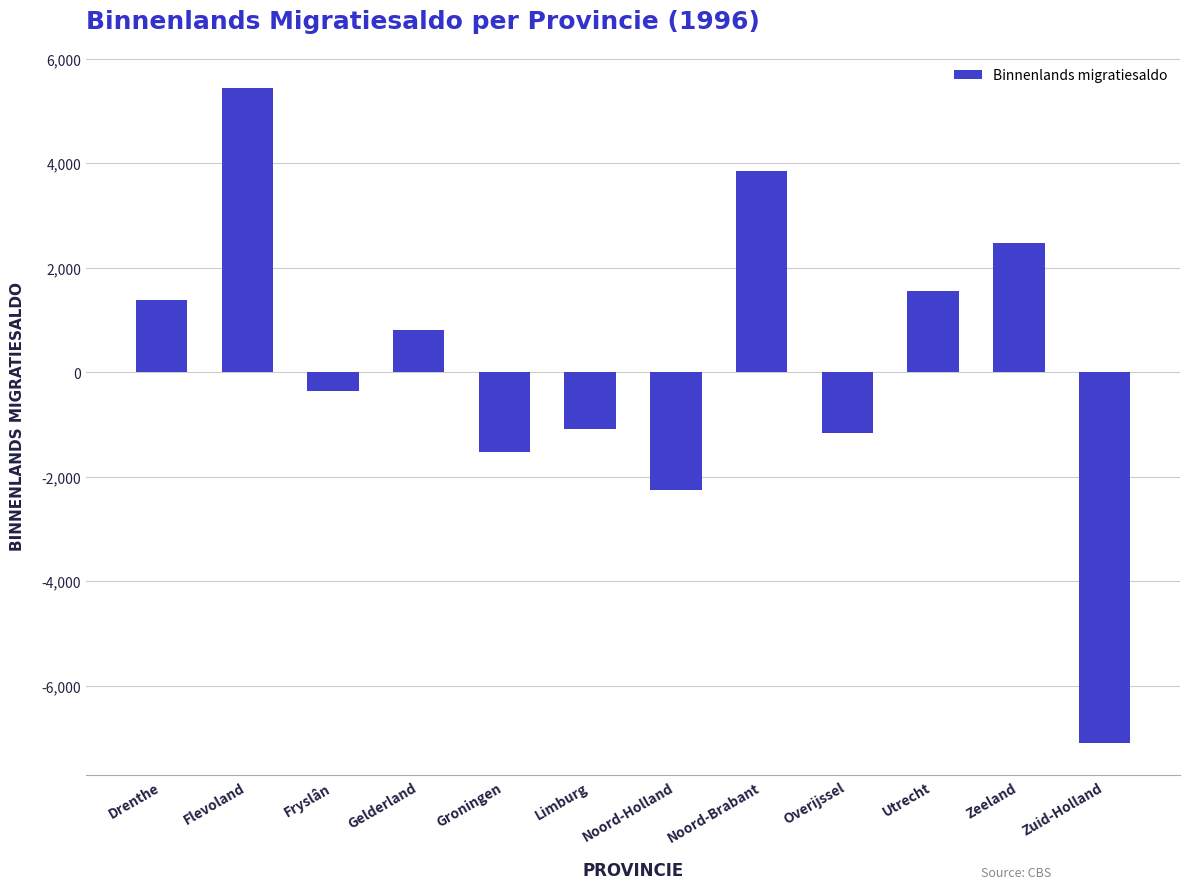

What position from the right is Utrecht?

3